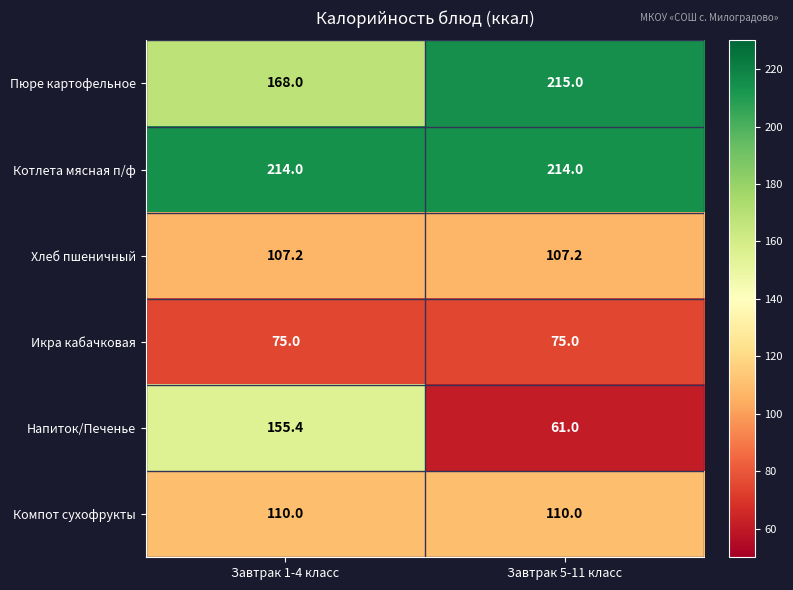

What is the minimum value for Пюре картофельное?

168.0